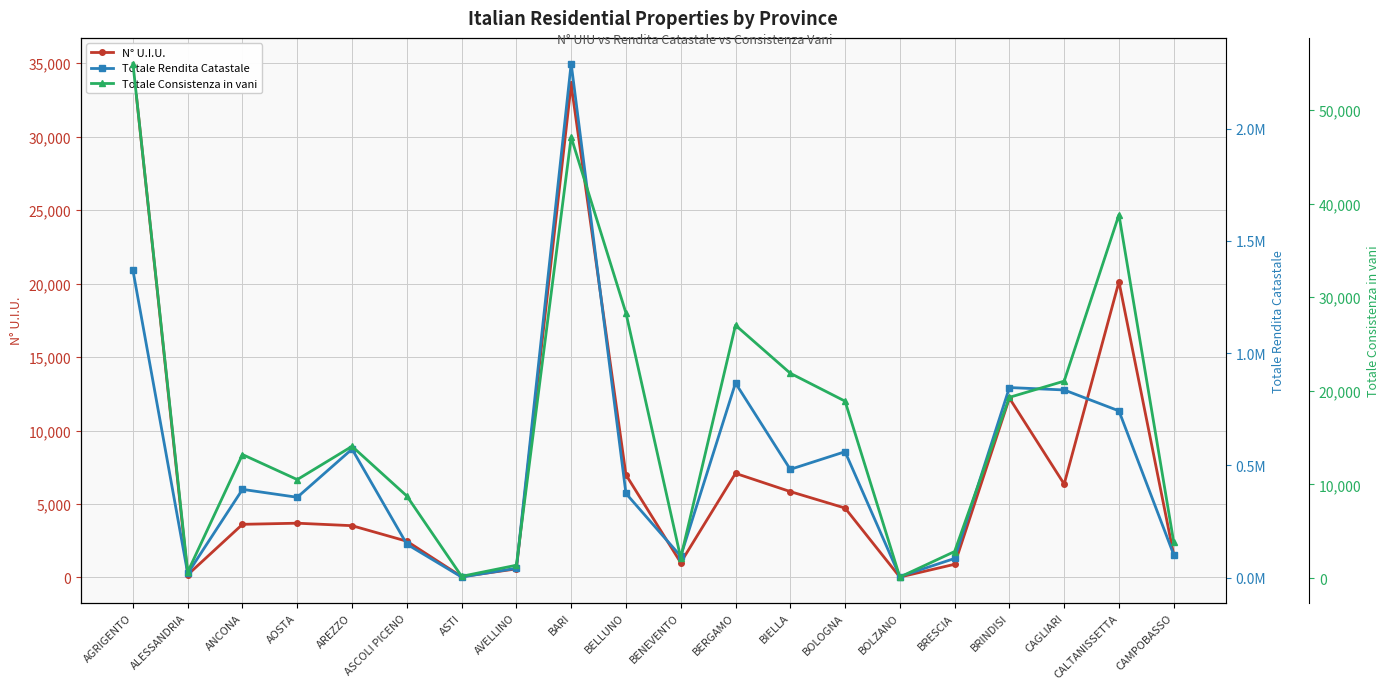

Which category has the highest value across all series?

BARI